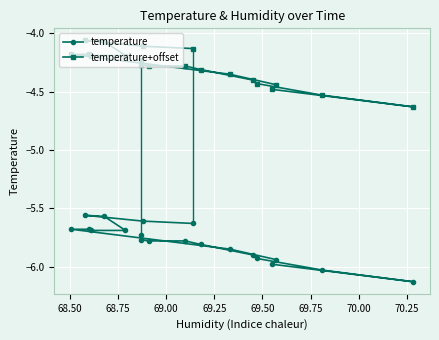

True or false: temperature and temperature+offset intersect in this chart.

False